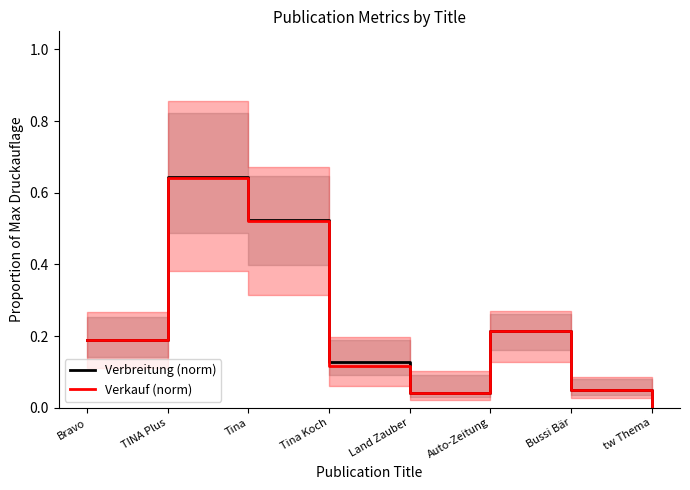

What is the sum of the Verbreitung (norm) values at Bravo and Auto-Zeitung?

0.4